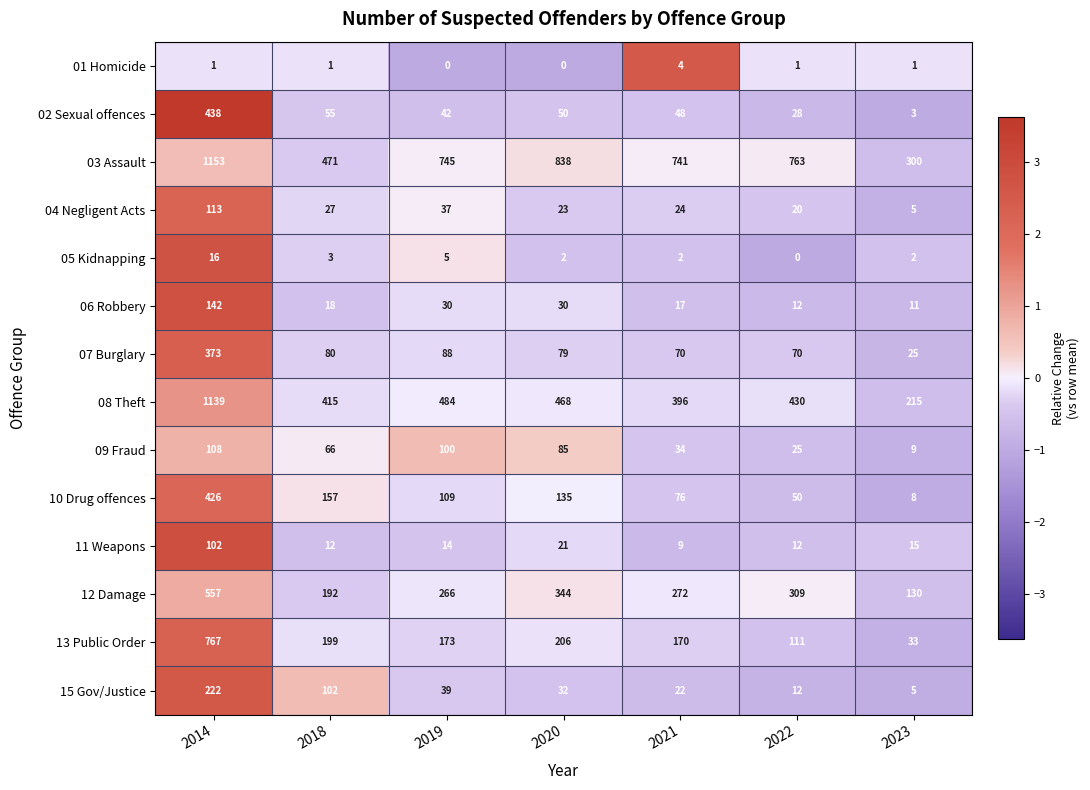

Which series has the largest range (max minus min)?

08 Theft